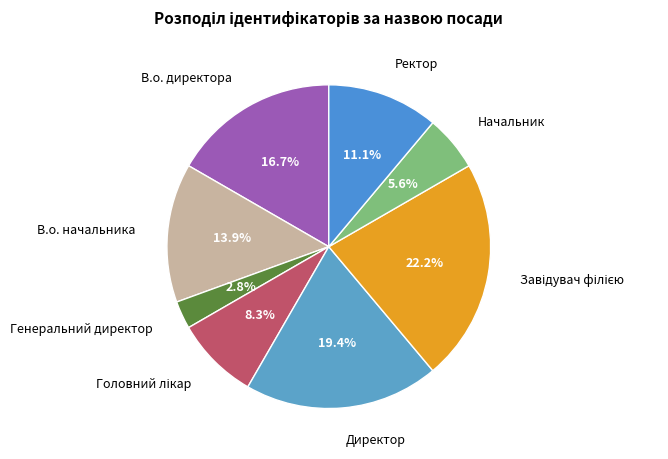

What is the ratio of the value at Генеральний директор to the value at Директор?

0.1